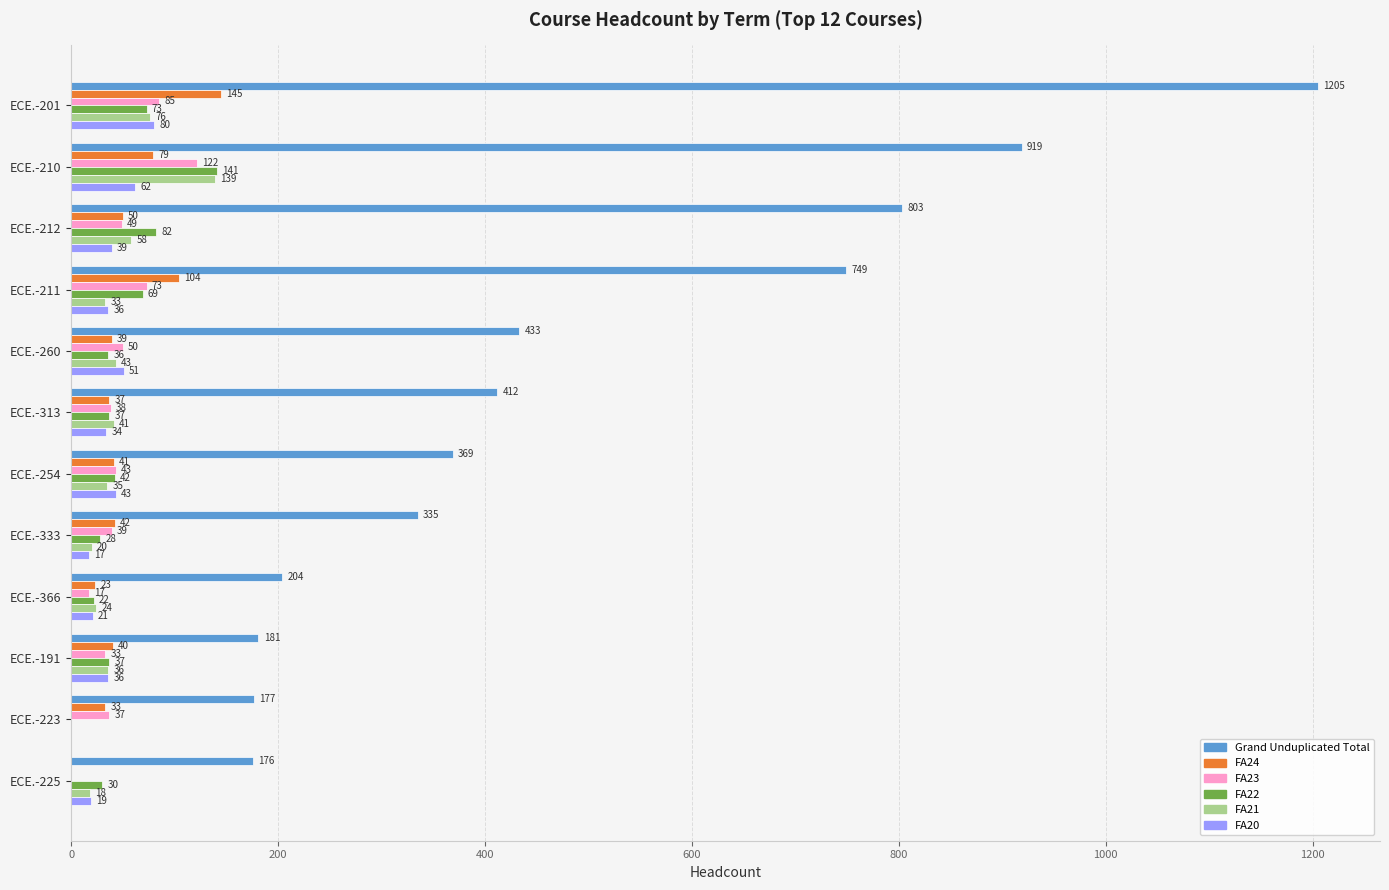

Is it true that FA24 equals -78 at ECE.-225?

False